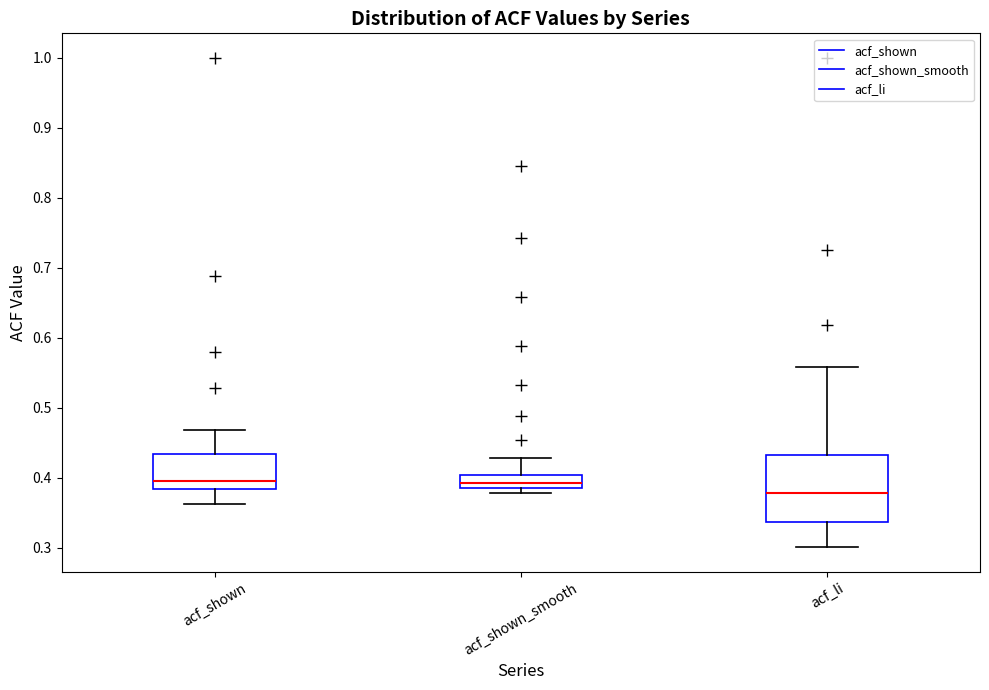

Which box has the lowest median line?

acf_li